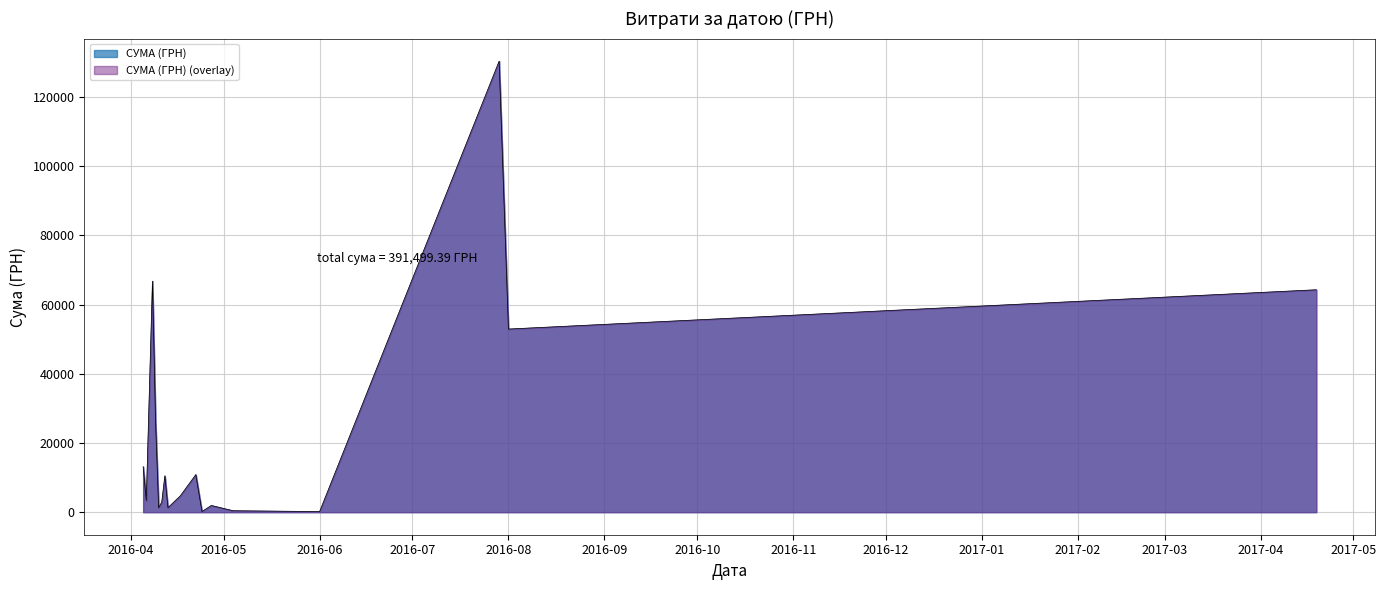

What is the ratio of the value at 11.04.2016 to the value at 01.06.2016?

8.0